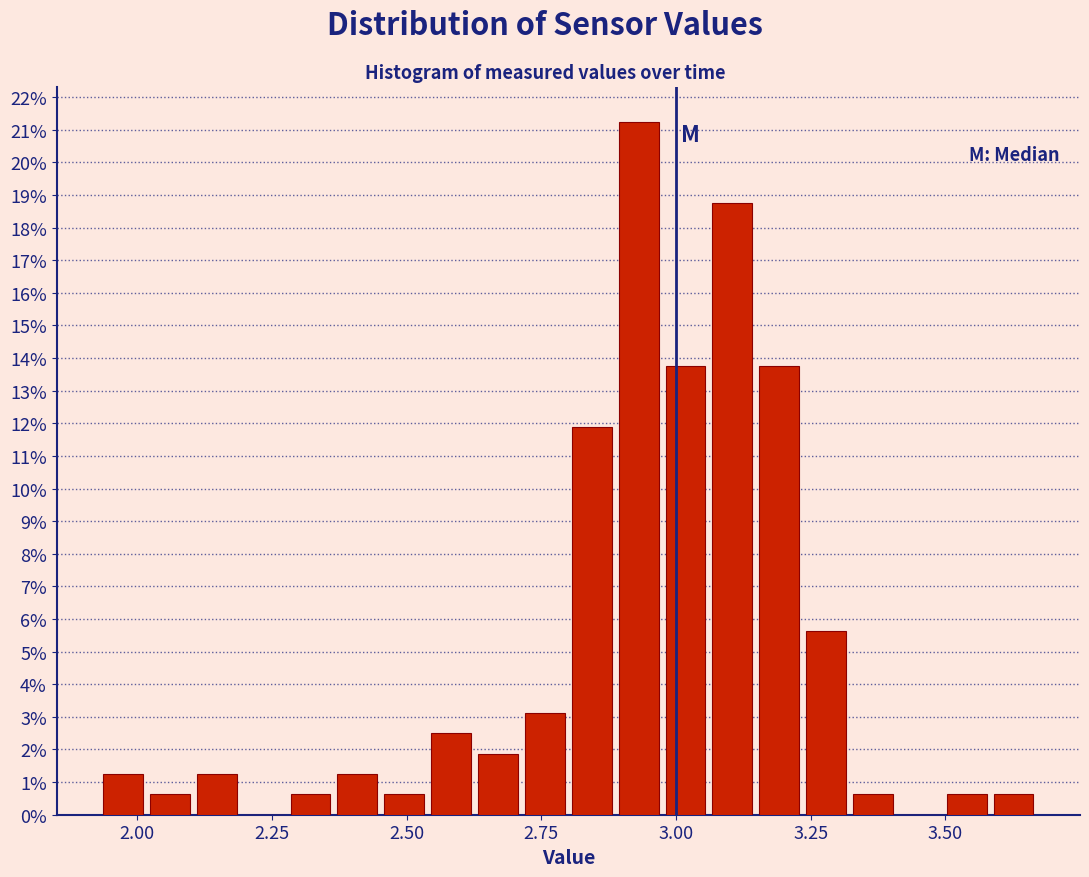

Around what value on the x-axis is the tallest bar? Give the approximate position of its centre, as read against the axis.

2.95